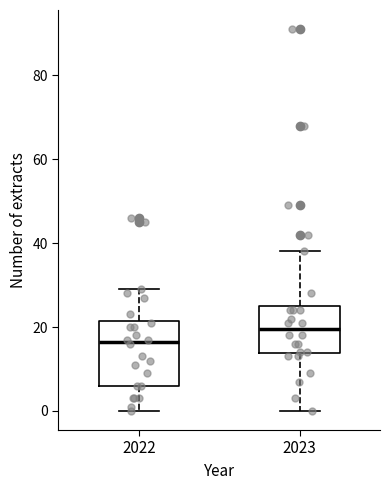

Reading left to right, transcribe this box plot: for each box, give where its median line is, the range the box spans, and where its two whiskers end, as read against the y-axis. The values are not printed on the chart, so give them approximately, as read against the axis.

2022: median 16, box 6 to 22, whiskers 0 to 30
2023: median 20, box 14 to 26, whiskers 0 to 38